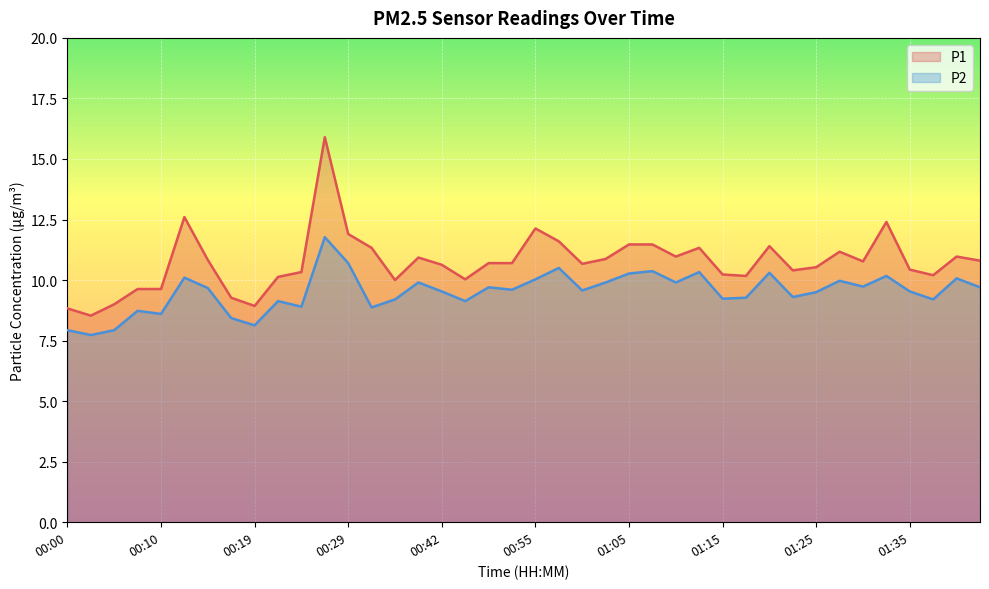

The value of P1 at 01:10 is 3.2. True or false?

False